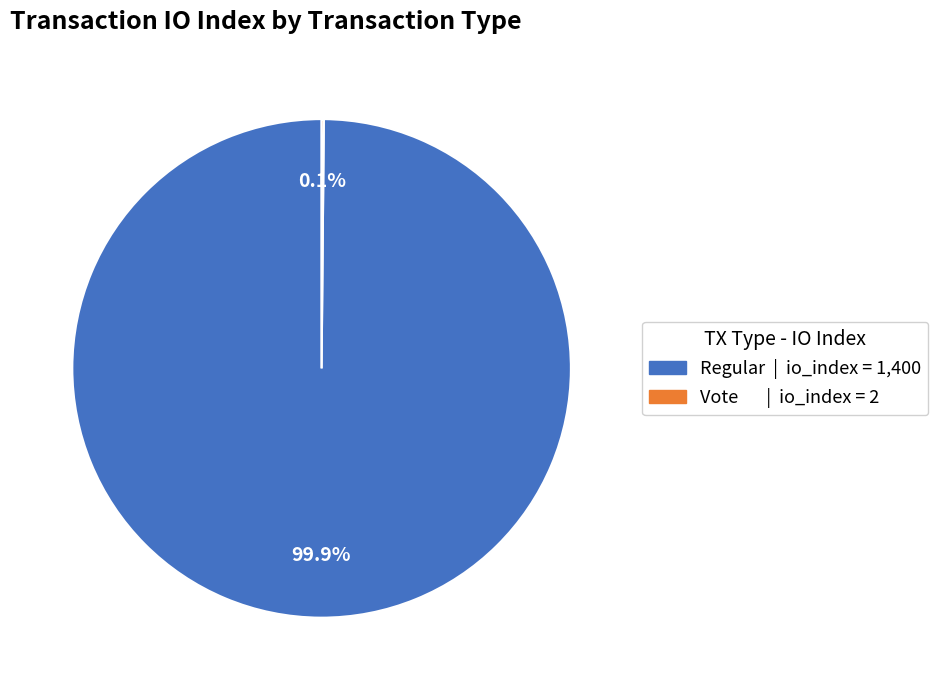

How much of the chart is everything except Regular | io_index = 1,400?

0.1%